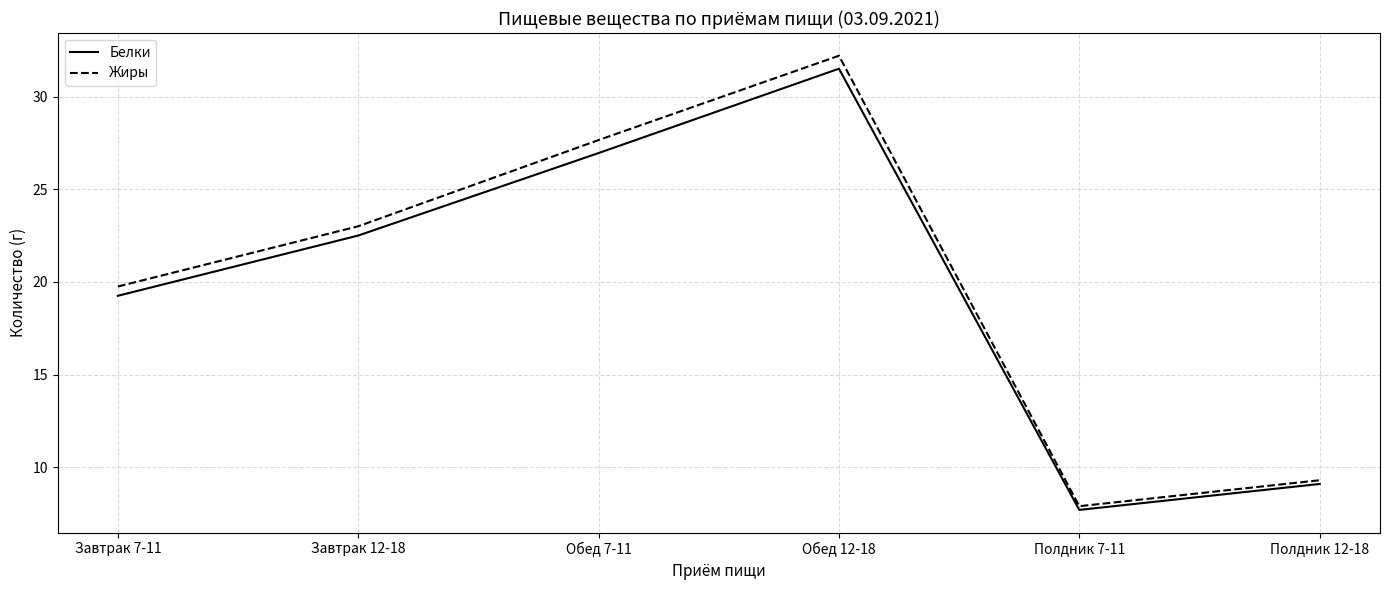

At which category does the chart reach its minimum across all series?

Полдник 7-11